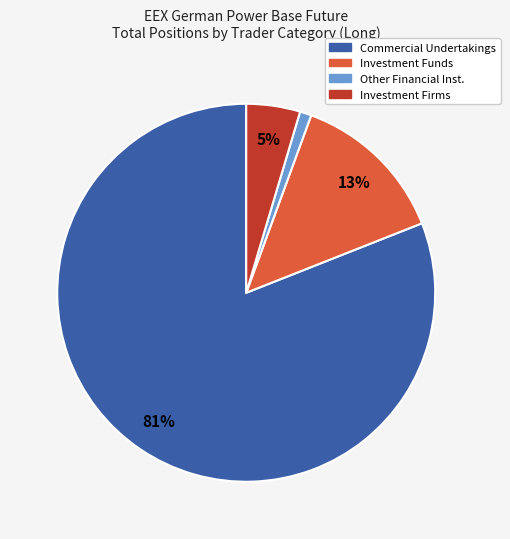

To the nearest percent, what is the difference between the largest and smallest slice percentages?

80%